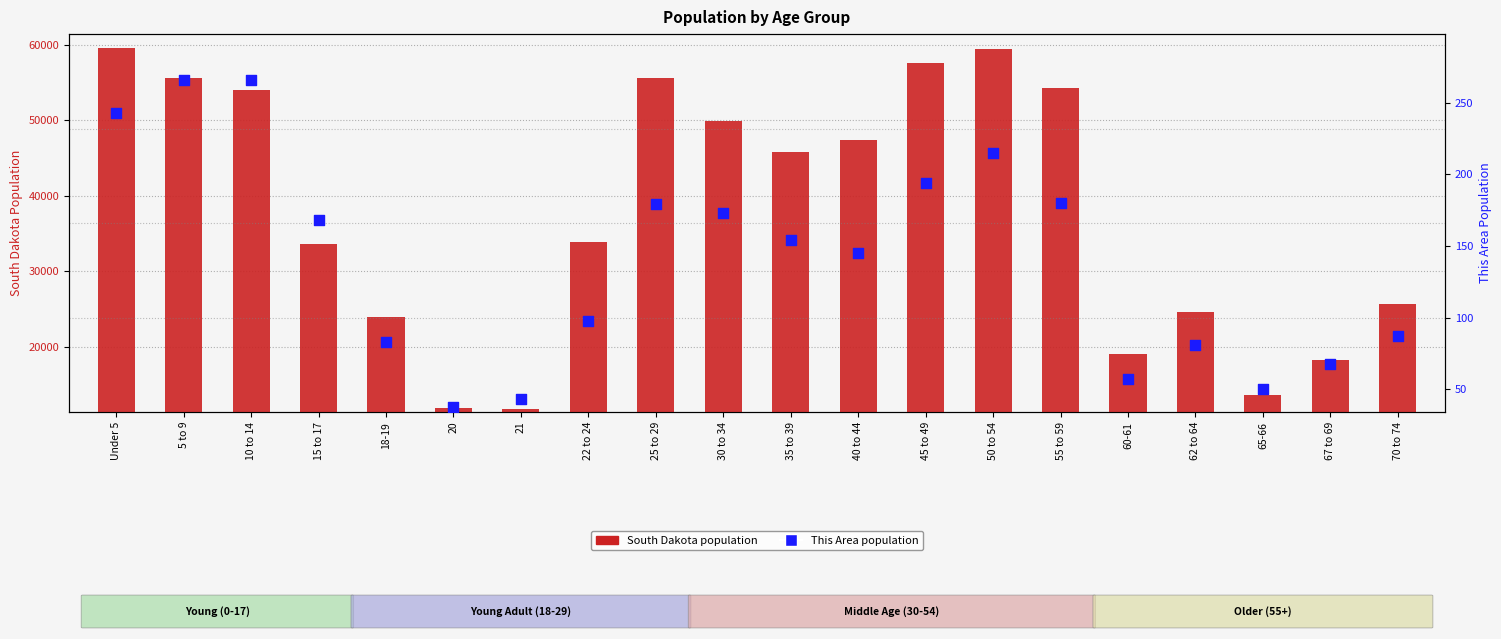

Which series contains the highest Y value?

South Dakota population